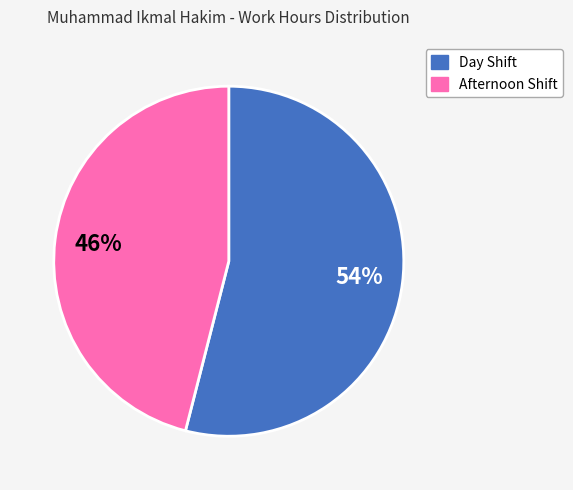

Count the number of slices in the pie.

2